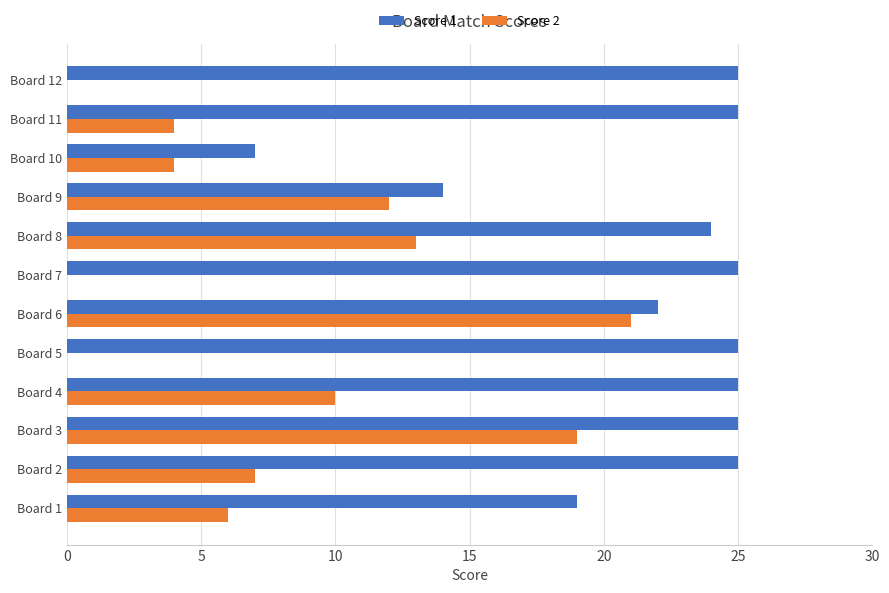

The value of Score 2 at Board 8 is 13. True or false?

True